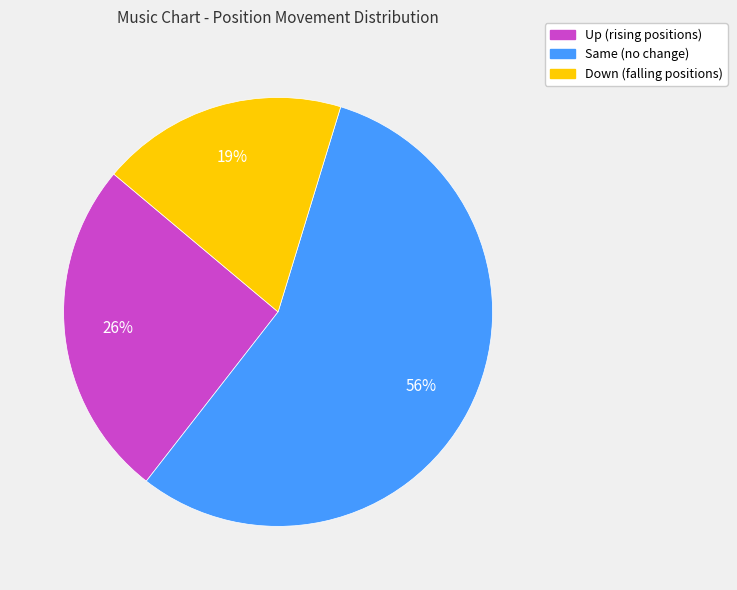

To the nearest percent, what is the average slice percentage?

33%